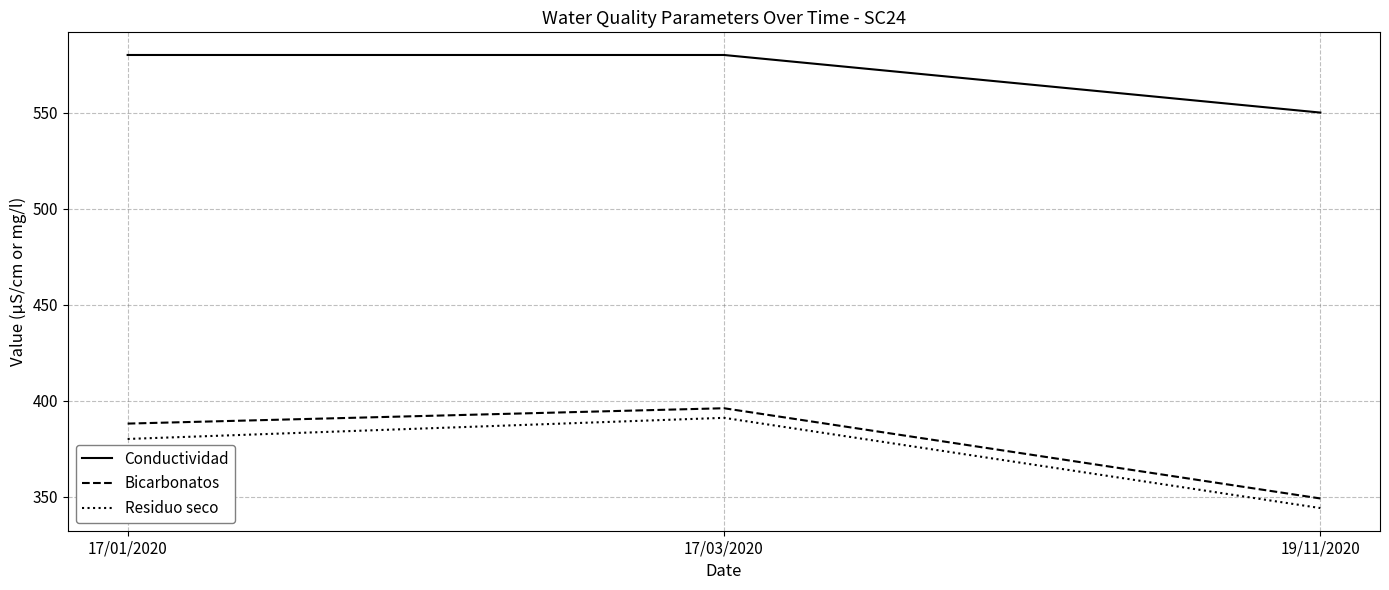

Is it true that Residuo seco equals 114 at 19/11/2020?

False